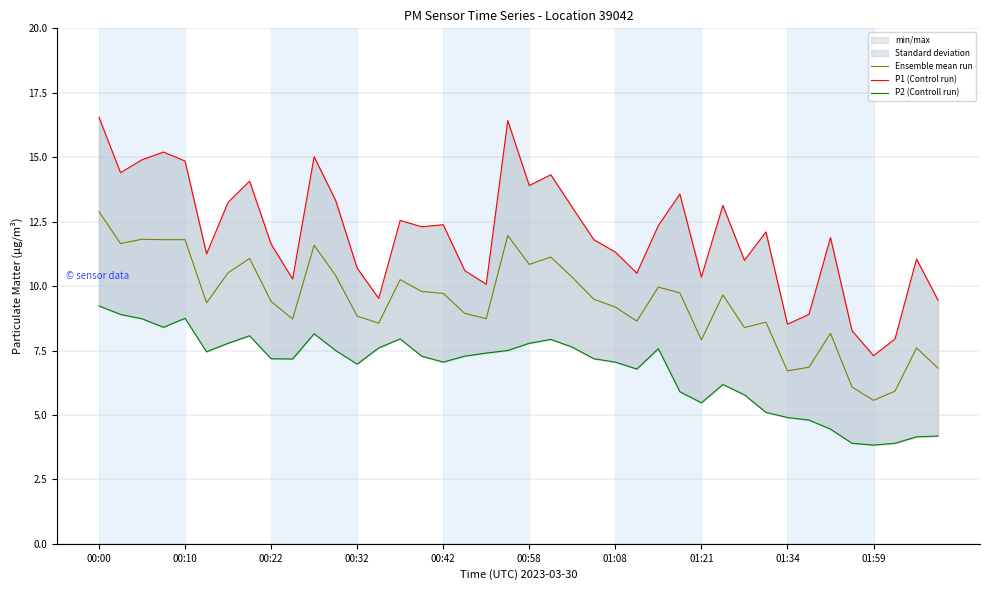

The Ensemble mean run series shows 3.6 at 01:08. True or false?

False